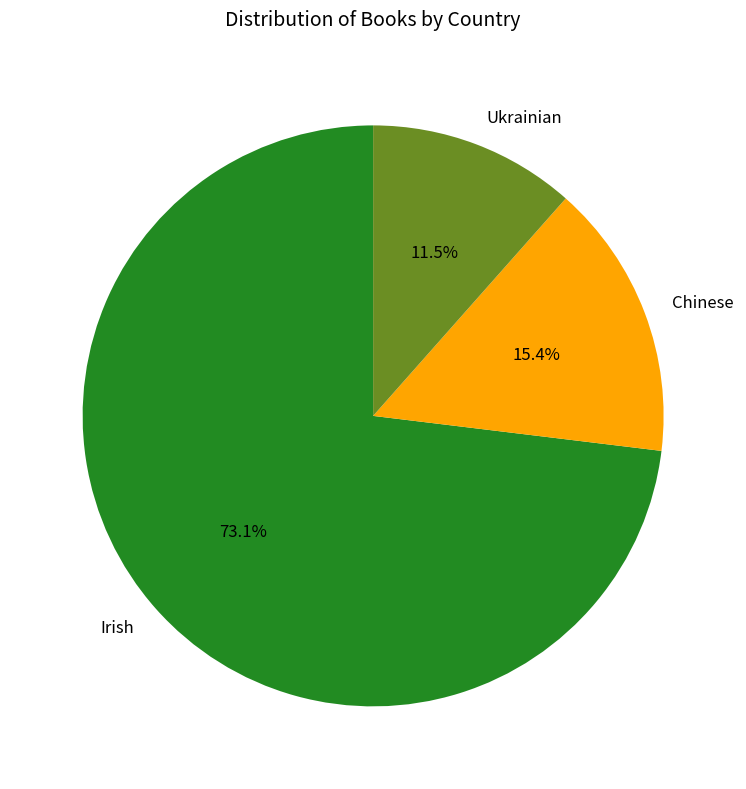

Combined, what portion of the pie is Irish and Ukrainian?

84.6%